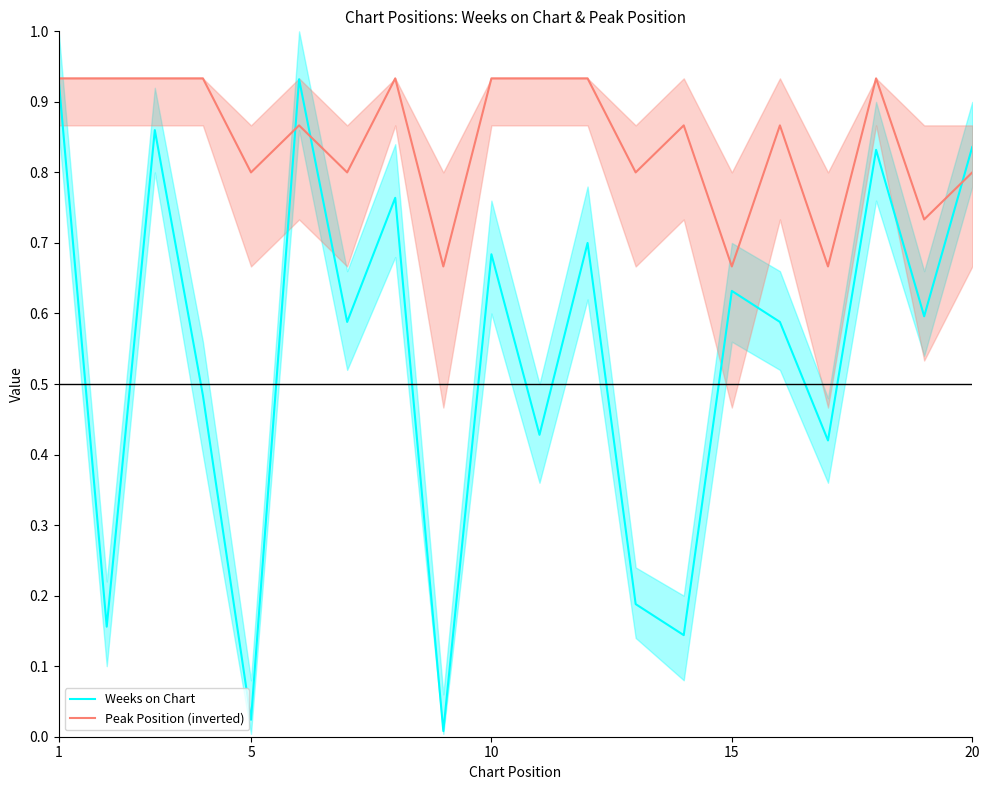

What is the value of the Weeks on Chart point at the 17th from the left?

0.4